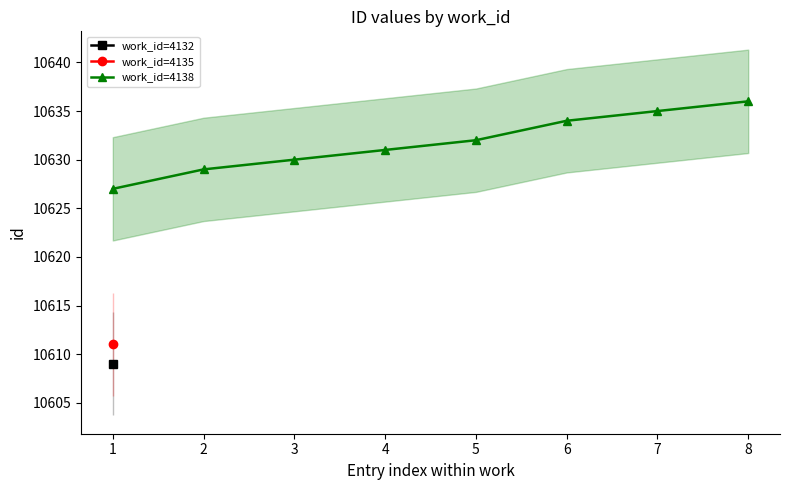

What is the value of the work_id=4138 point at the 4th from the left?

10631